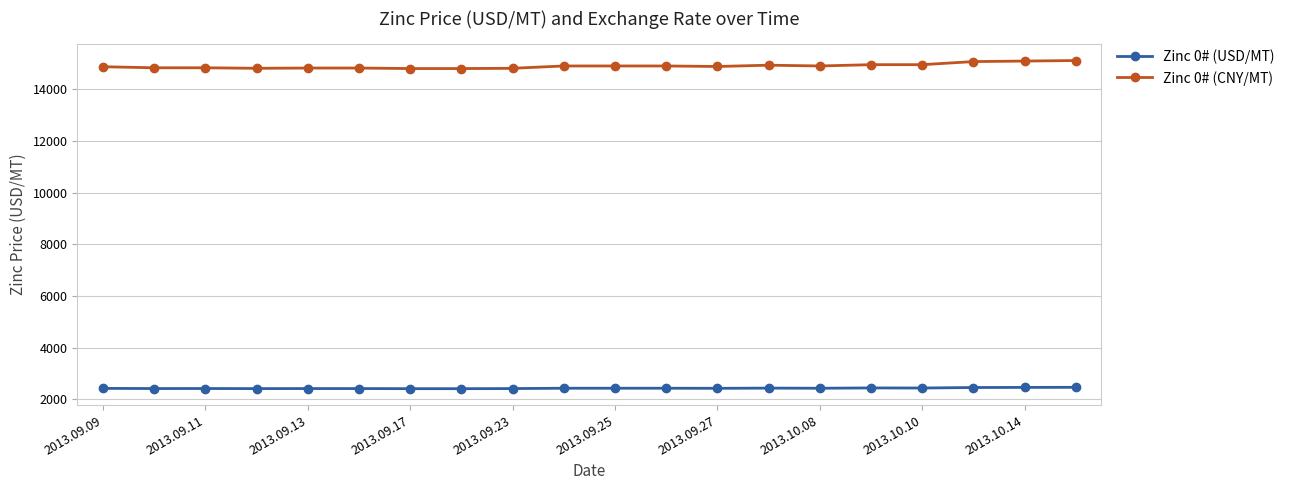

True or false: Zinc 0# (CNY/MT) and Zinc 0# (USD/MT) intersect in this chart.

False